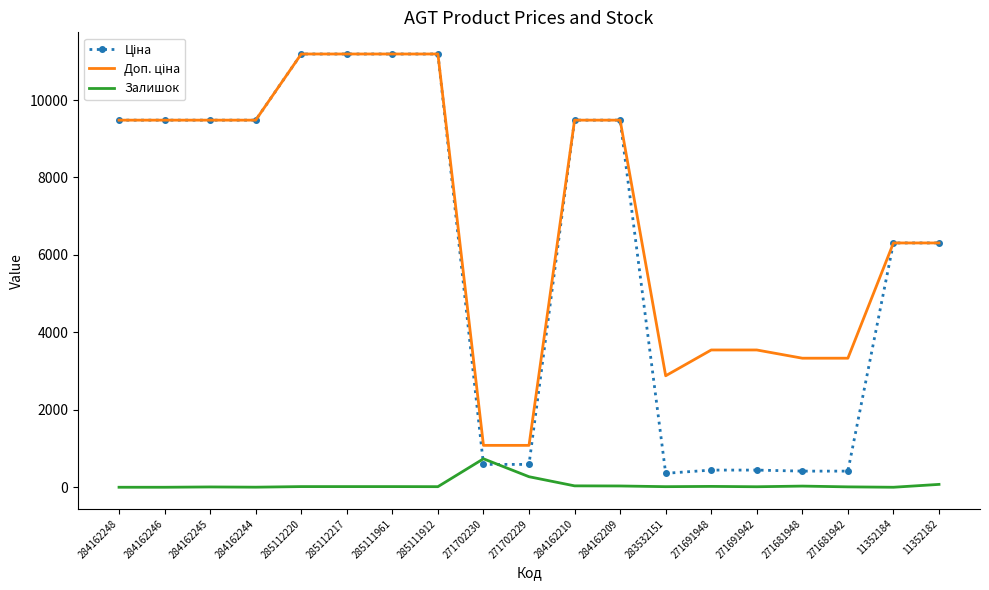

At which label is Залишок closest to 367?

271702229